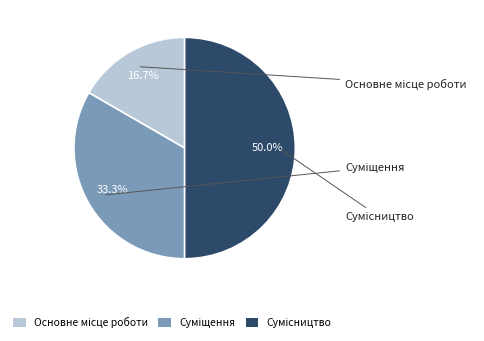

How many segments does this pie chart have?

3